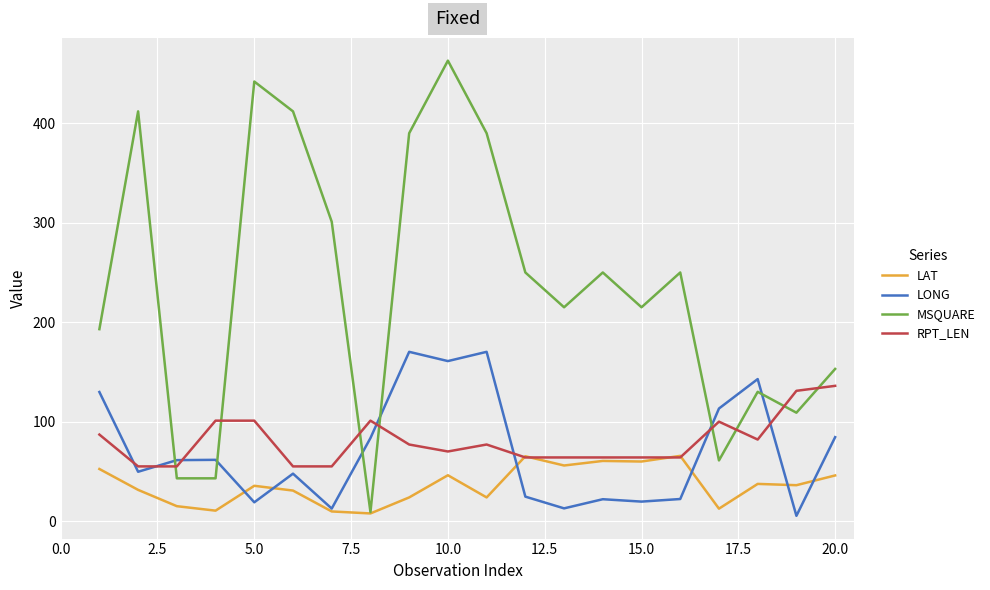

How many times do MSQUARE and LONG cross each other?

6